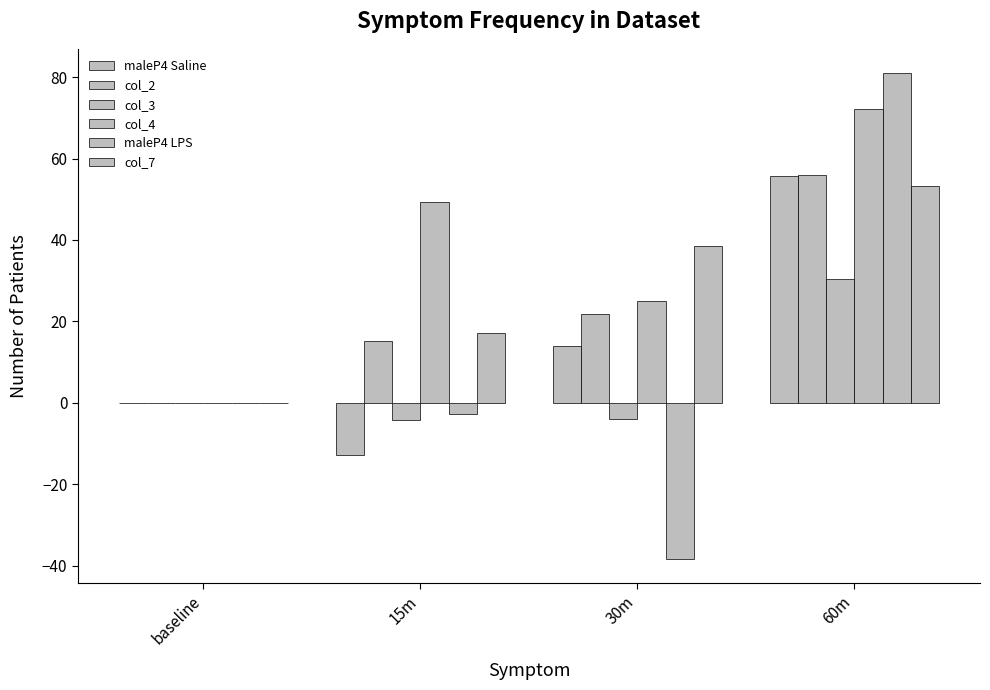

What is the minimum value shown in the chart?

-38.4